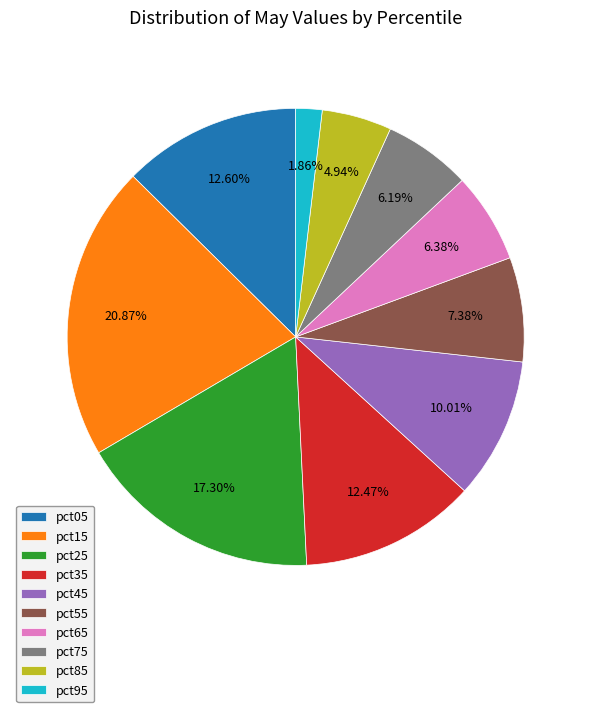

To the nearest percent, what portion does pct25 represent?

17%